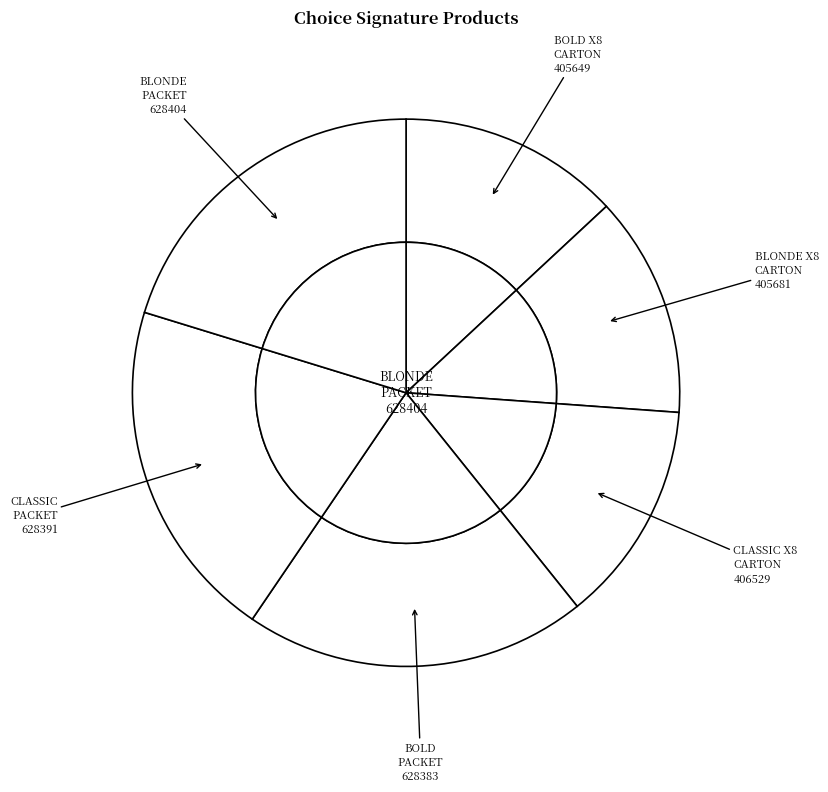

How much of the chart is everything except CHOICE SIGNATURE CLASSIC X 8 - CARTON?

86.9%